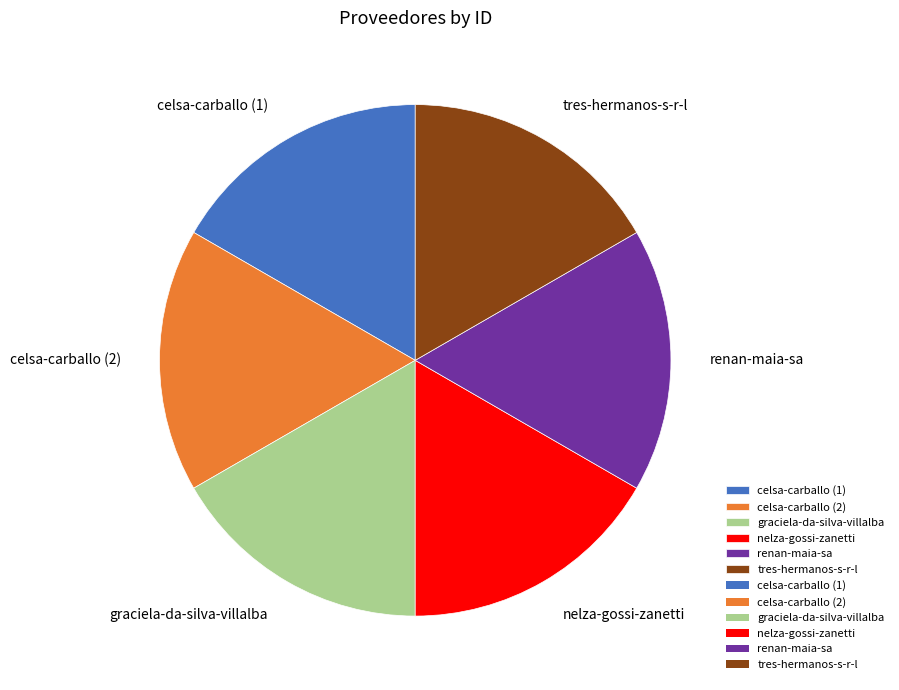

Is graciela-da-silva-villalba the majority of the pie?

No